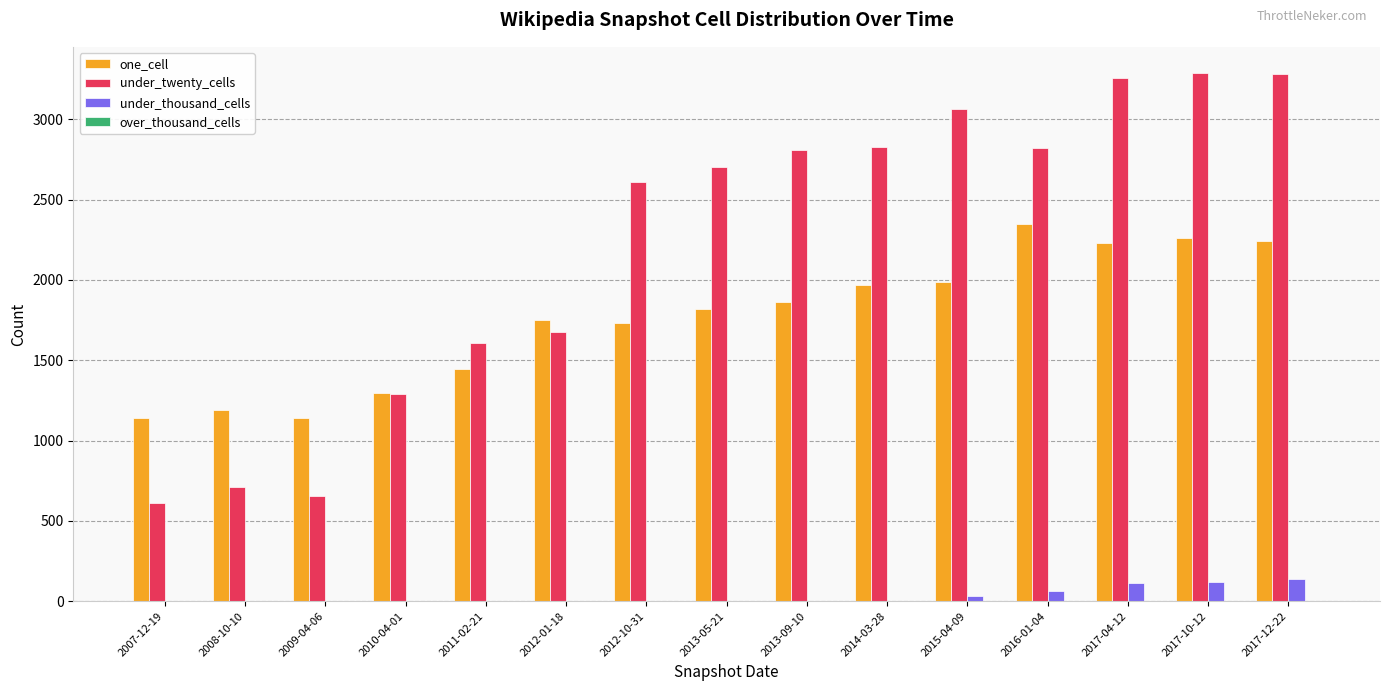

What is the maximum value for under_thousand_cells?

136